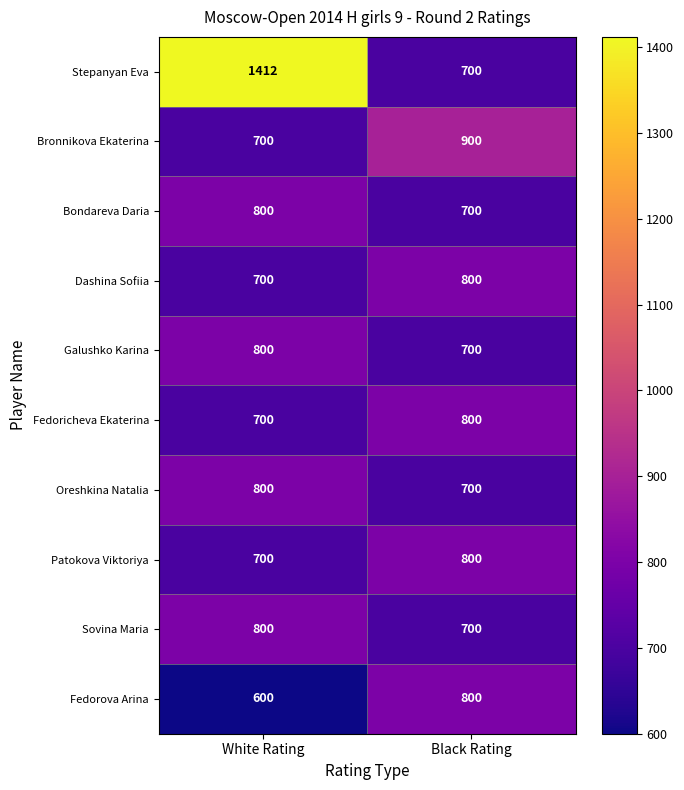

Which category has the lowest value in the Bondareva Daria series?

Black Rating